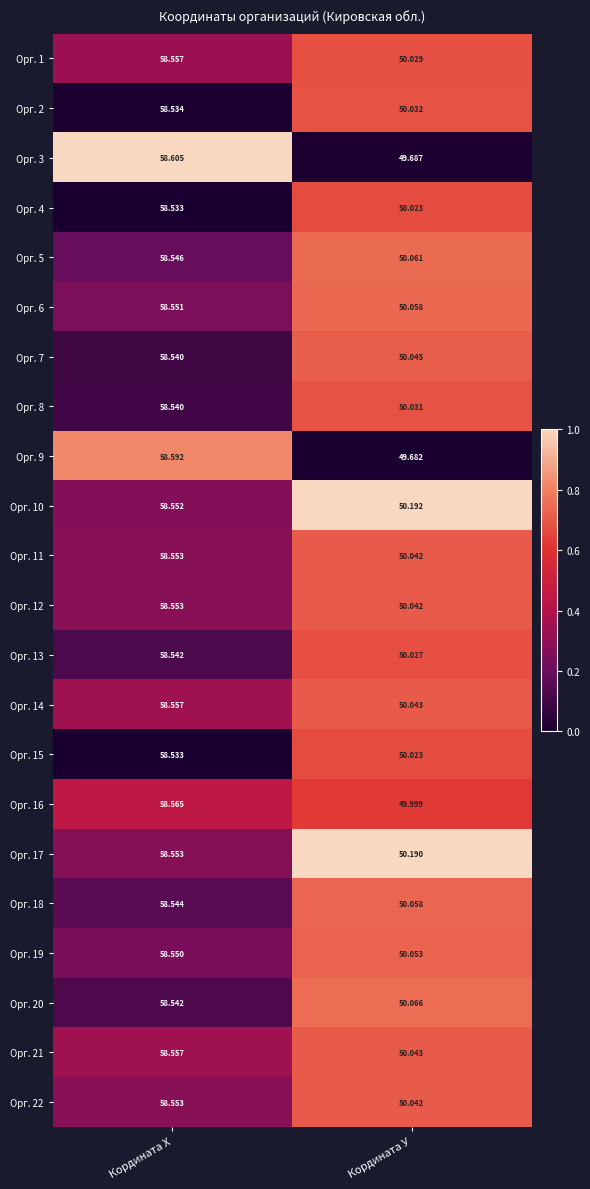

At which label does Орг. 3 first exceed 58?

Кордината Х